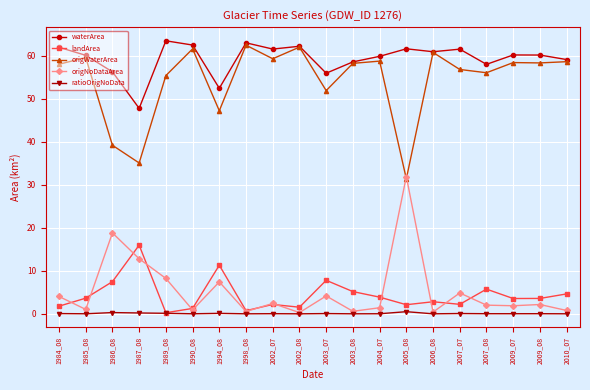

How many lines are shown in the chart?

5